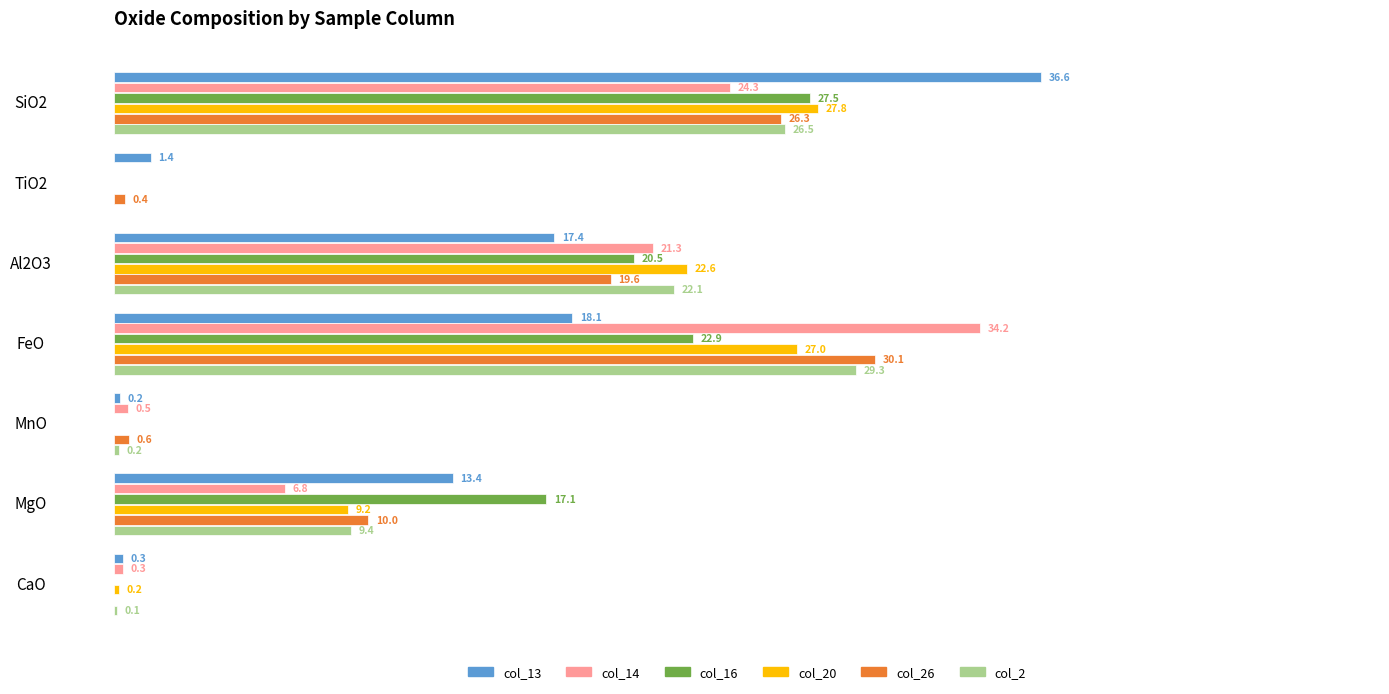

Which category has the highest value across all series?

SiO2